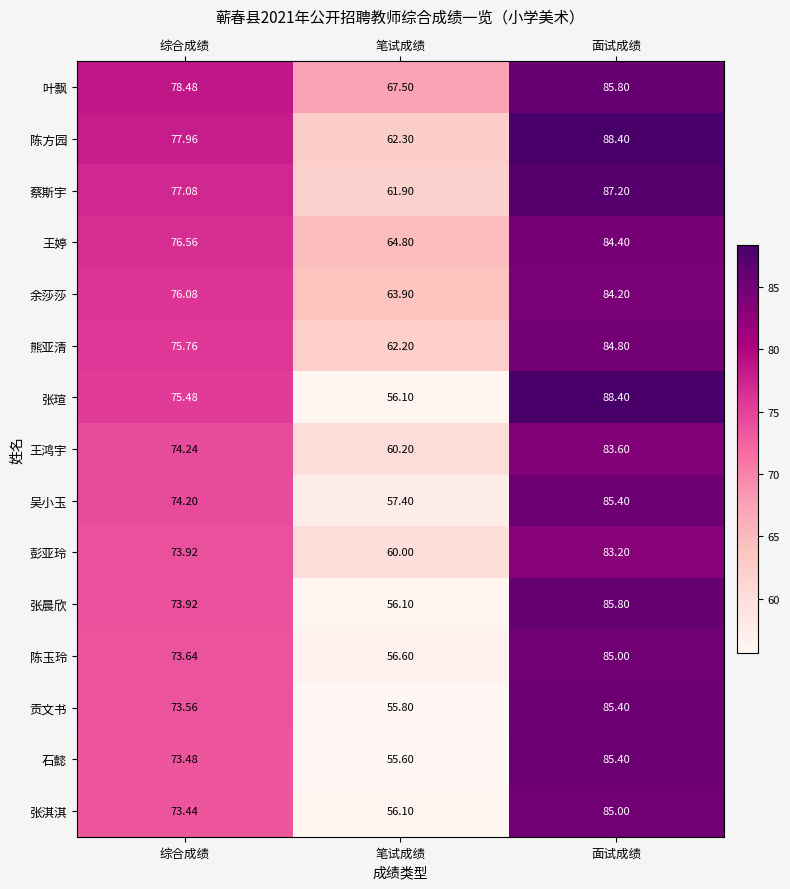

List the labels in order of 贡文书 value, smallest first.

笔试成绩, 综合成绩, 面试成绩